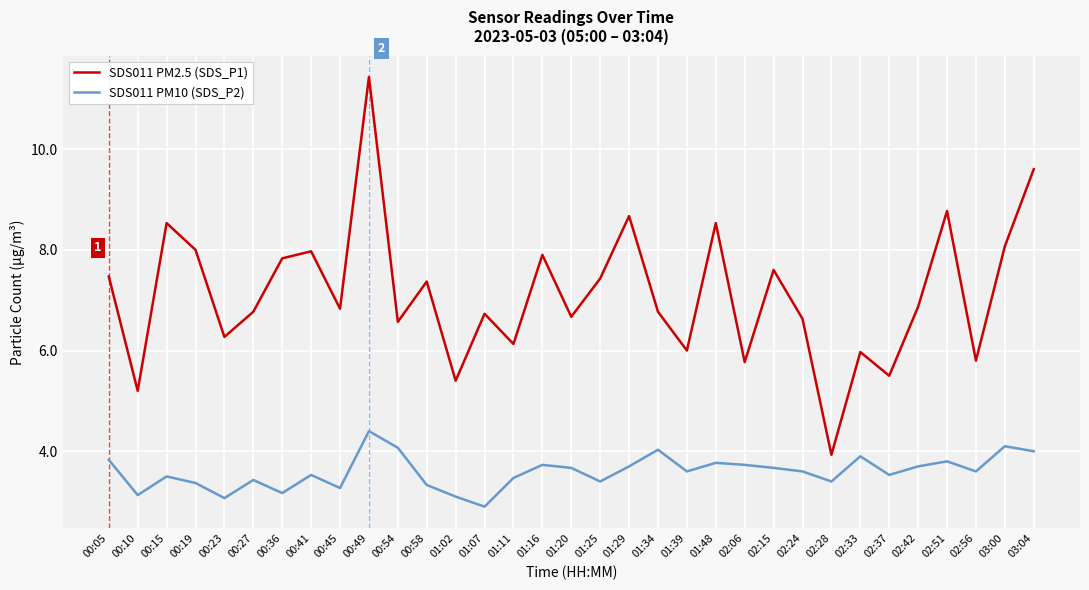

Read the SDS011 PM2.5 (SDS_P1) value at 02:15.

7.6